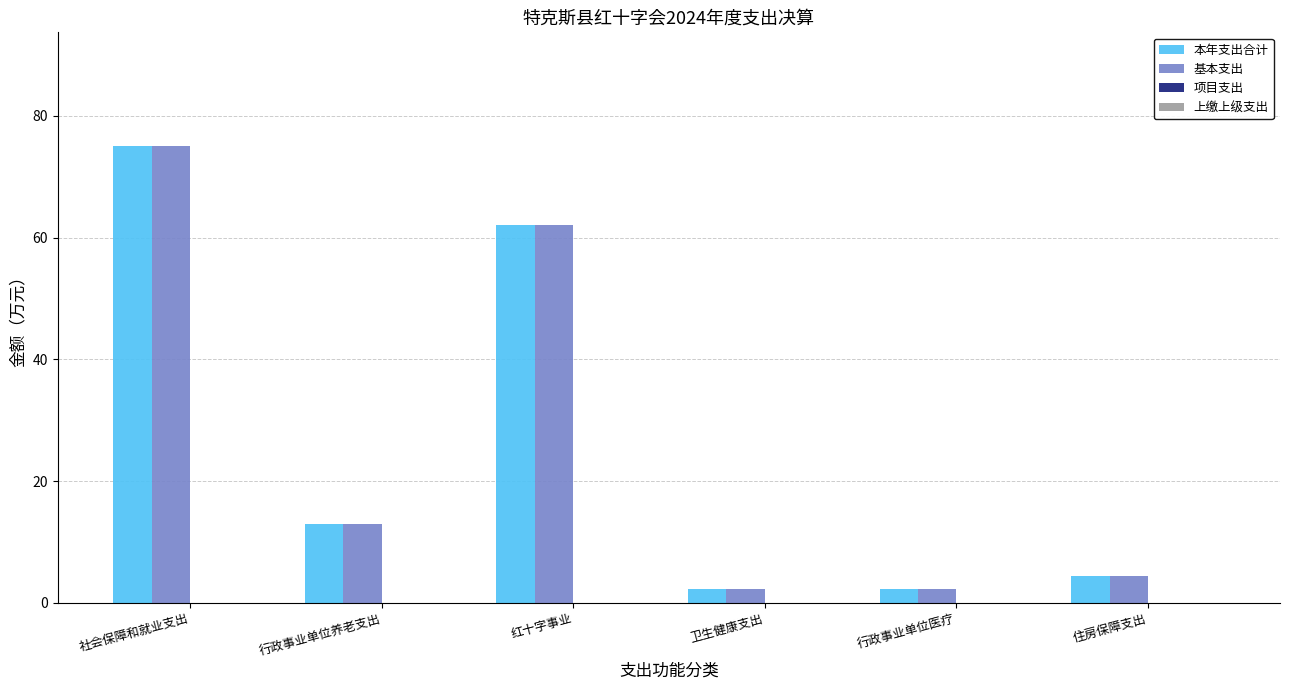

What is the sum of all 基本支出 values?

159.0